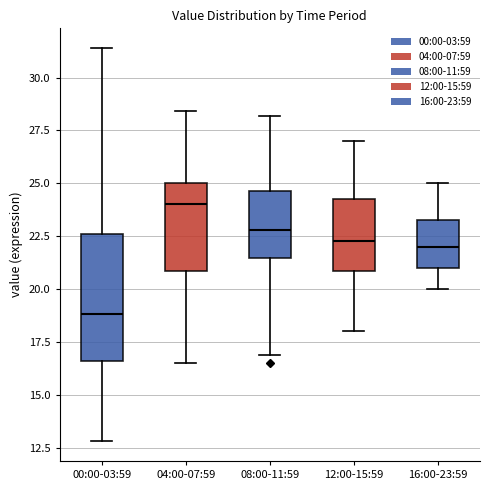

Which box has the highest median line?

04:00-07:59